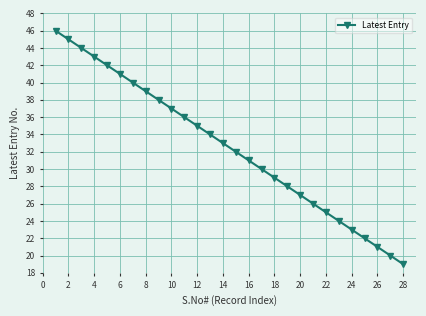

What is the difference between the maximum and minimum values?

27